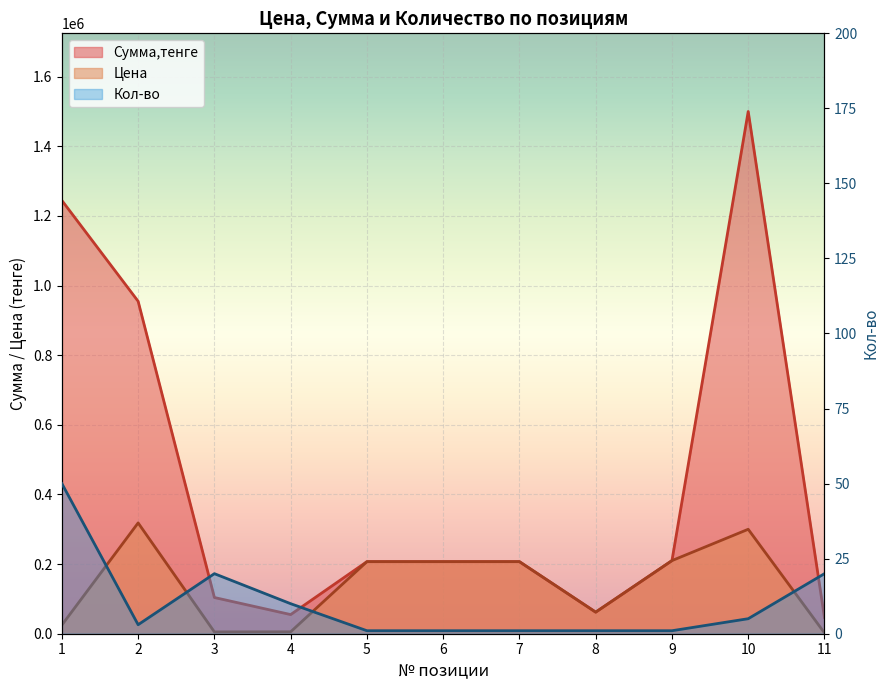

True or false: Цена and Сумма,тенге intersect in this chart.

False